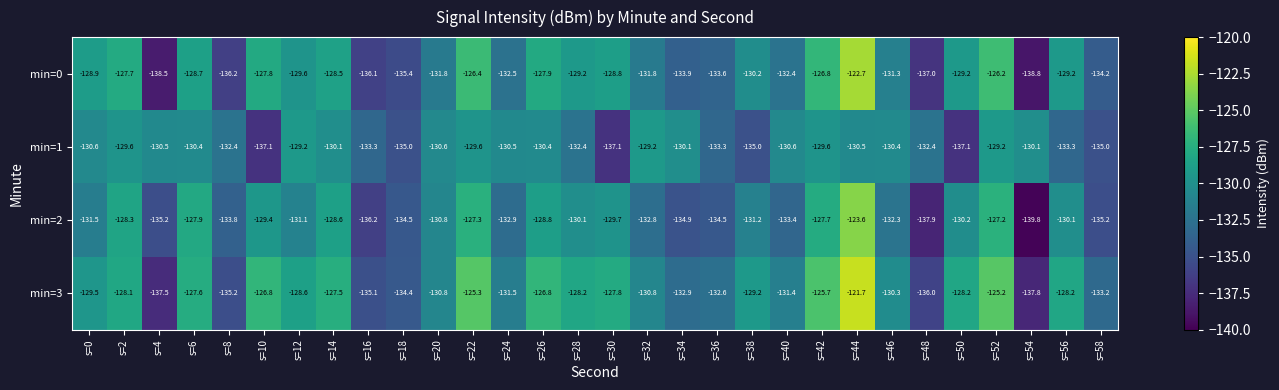

Which series has the widest spread of values?

min=2